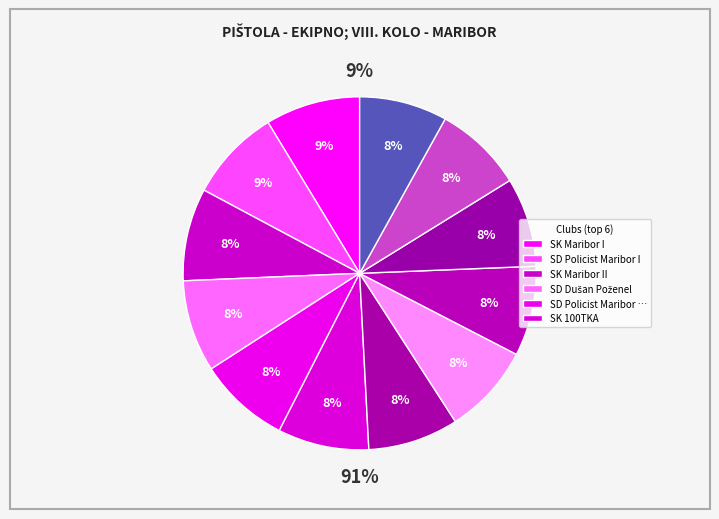

Between SD Policist Maribor III and SK Maribor I, which is larger?

SK Maribor I